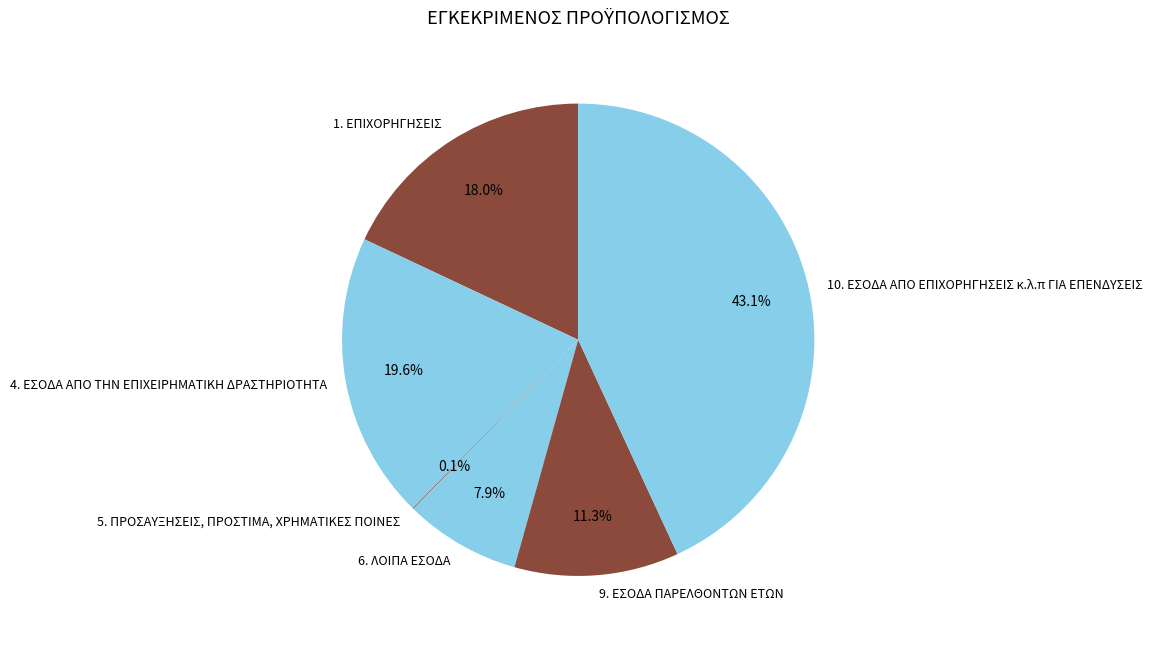

Which has a higher value, 6. ΛΟΙΠΑ ΕΣΟΔΑ or 4. ΕΣΟΔΑ ΑΠΟ ΤΗΝ ΕΠΙΧΕΙΡΗΜΑΤΙΚΗ ΔΡΑΣΤΗΡΙΟΤΗΤΑ?

4. ΕΣΟΔΑ ΑΠΟ ΤΗΝ ΕΠΙΧΕΙΡΗΜΑΤΙΚΗ ΔΡΑΣΤΗΡΙΟΤΗΤΑ